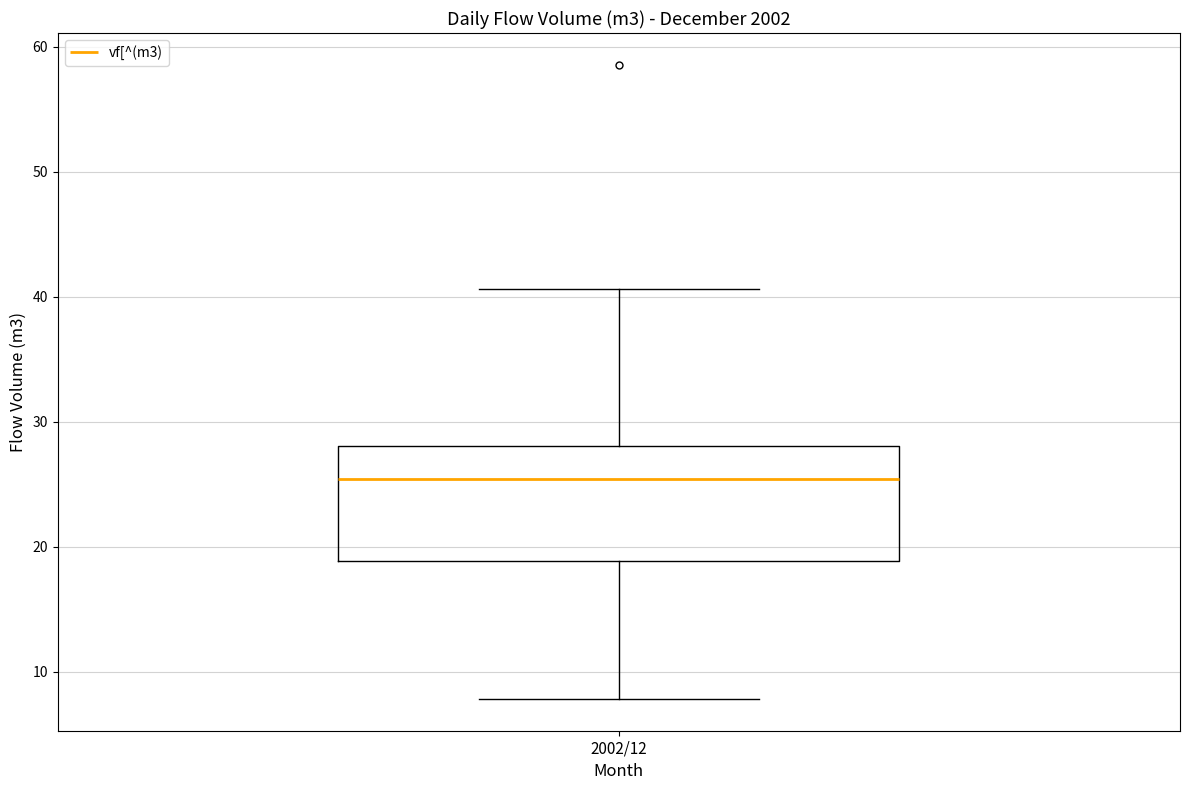

Read this box plot against the y-axis: the position of the median line, the range covered by the box, and the ends of both whiskers. The values are not printed on the chart, so give them approximately, as read against the axis.

median 25, box 19 to 28, whiskers 8 to 41